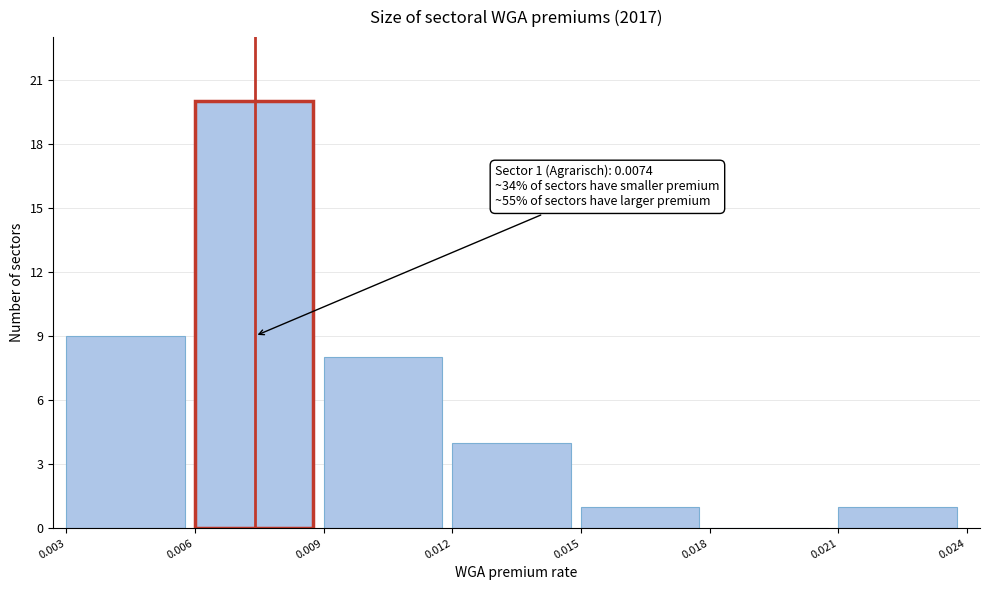

Over which range of the x-axis is the bar tallest?

0.006 to 0.009